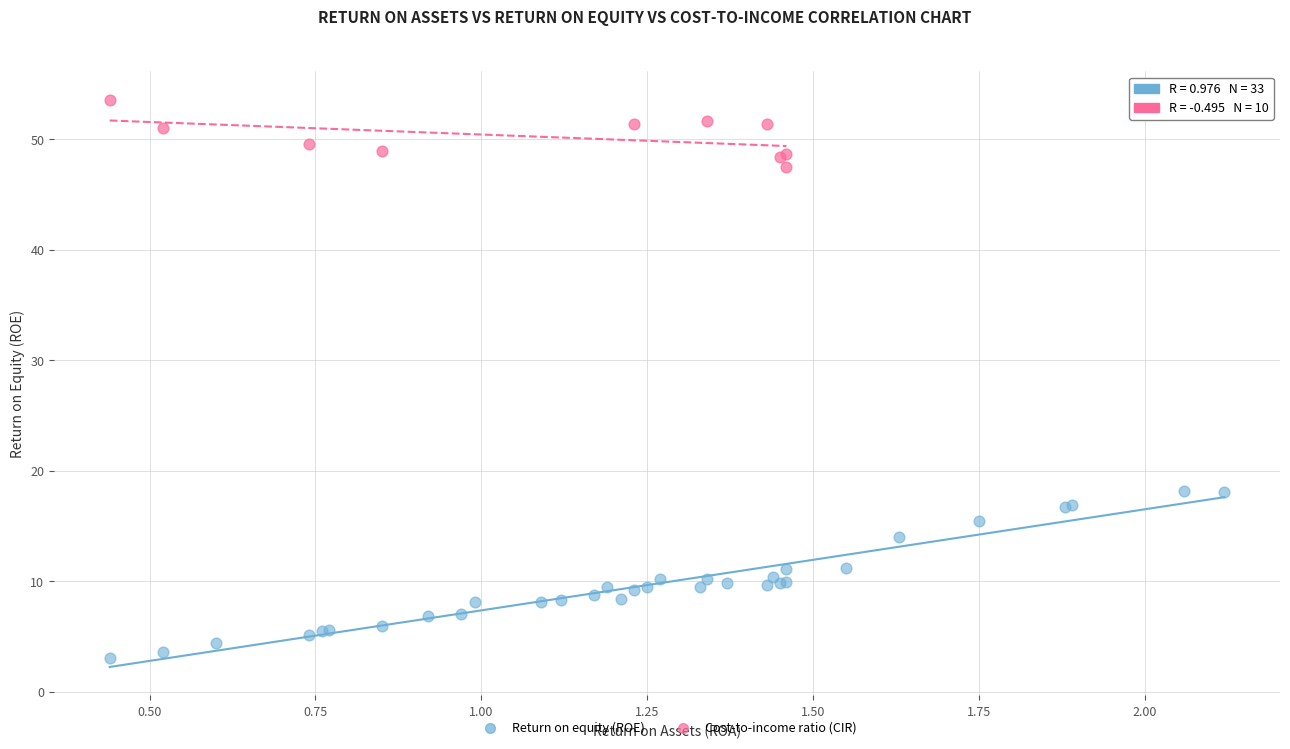

Which series reaches the minimum Y coordinate?

Return on equity (ROE)